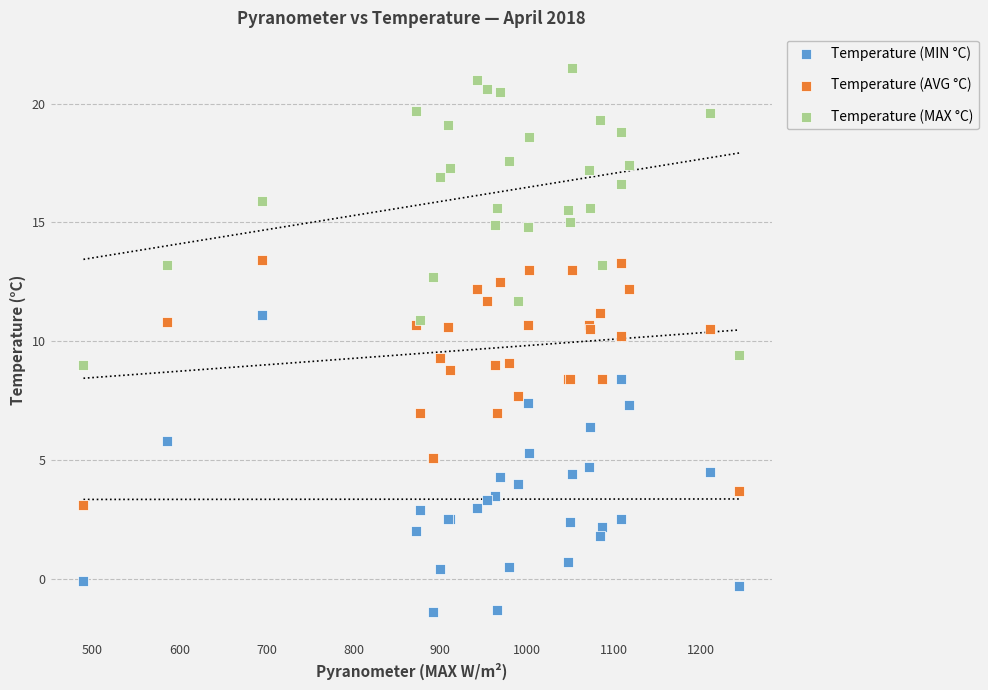

Which series reaches the minimum Y coordinate?

Temperature (MIN °C)